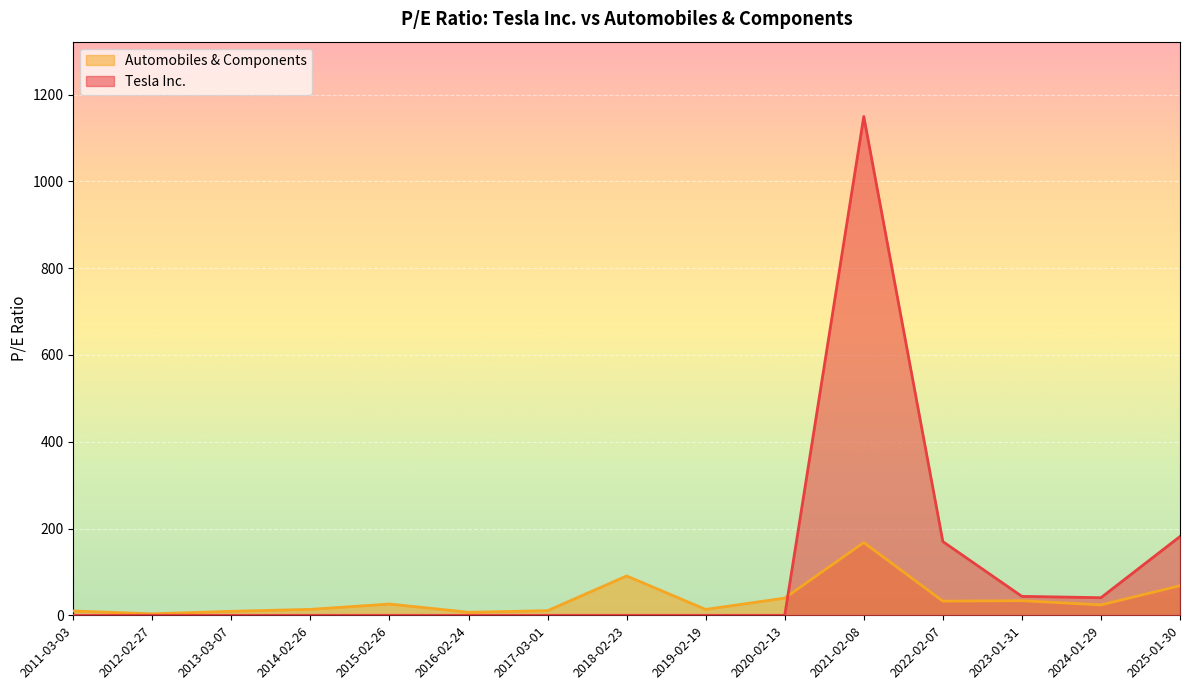

In Automobiles & Components, how many points are higher than both neighbors (excluding endpoints)?

4